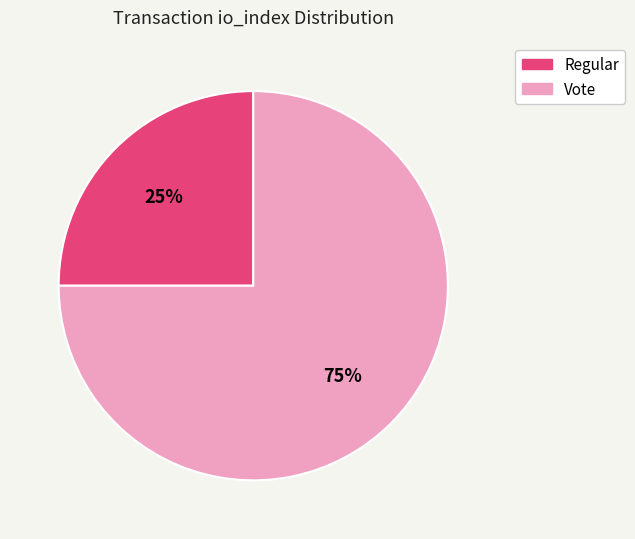

Is there any slice that represents more than half of the pie?

Yes